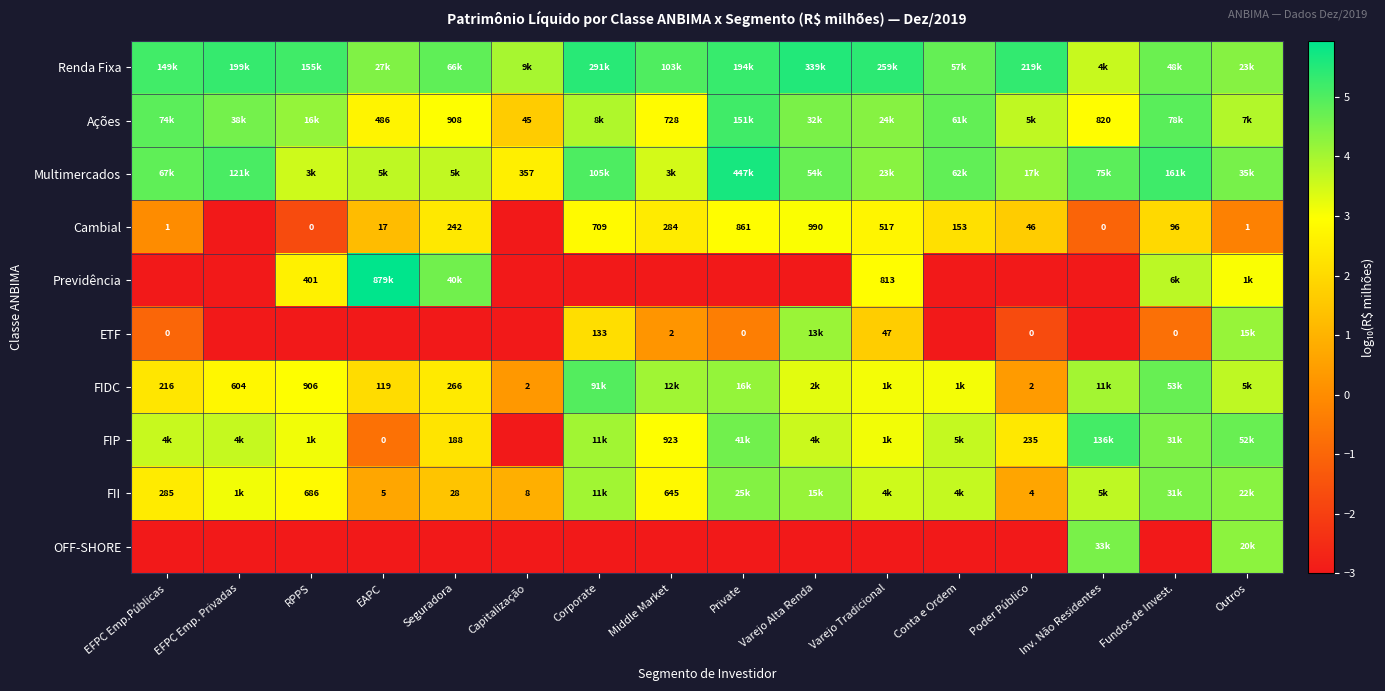

Rank the categories by Multimercados value from lowest to highest.

Capitalização, Middle Market, RPPS, Seguradora, EAPC, Poder Público, Varejo Tradicional, Outros, Varejo Alta Renda, Conta e Ordem, EFPC Emp.Públicas, Inv. Não Residentes, Corporate, EFPC Emp. Privadas, Fundos de Invest., Private